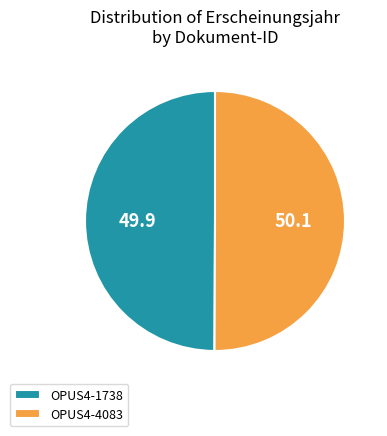

Do OPUS4-4083 and OPUS4-1738 together represent more than half of the pie?

Yes